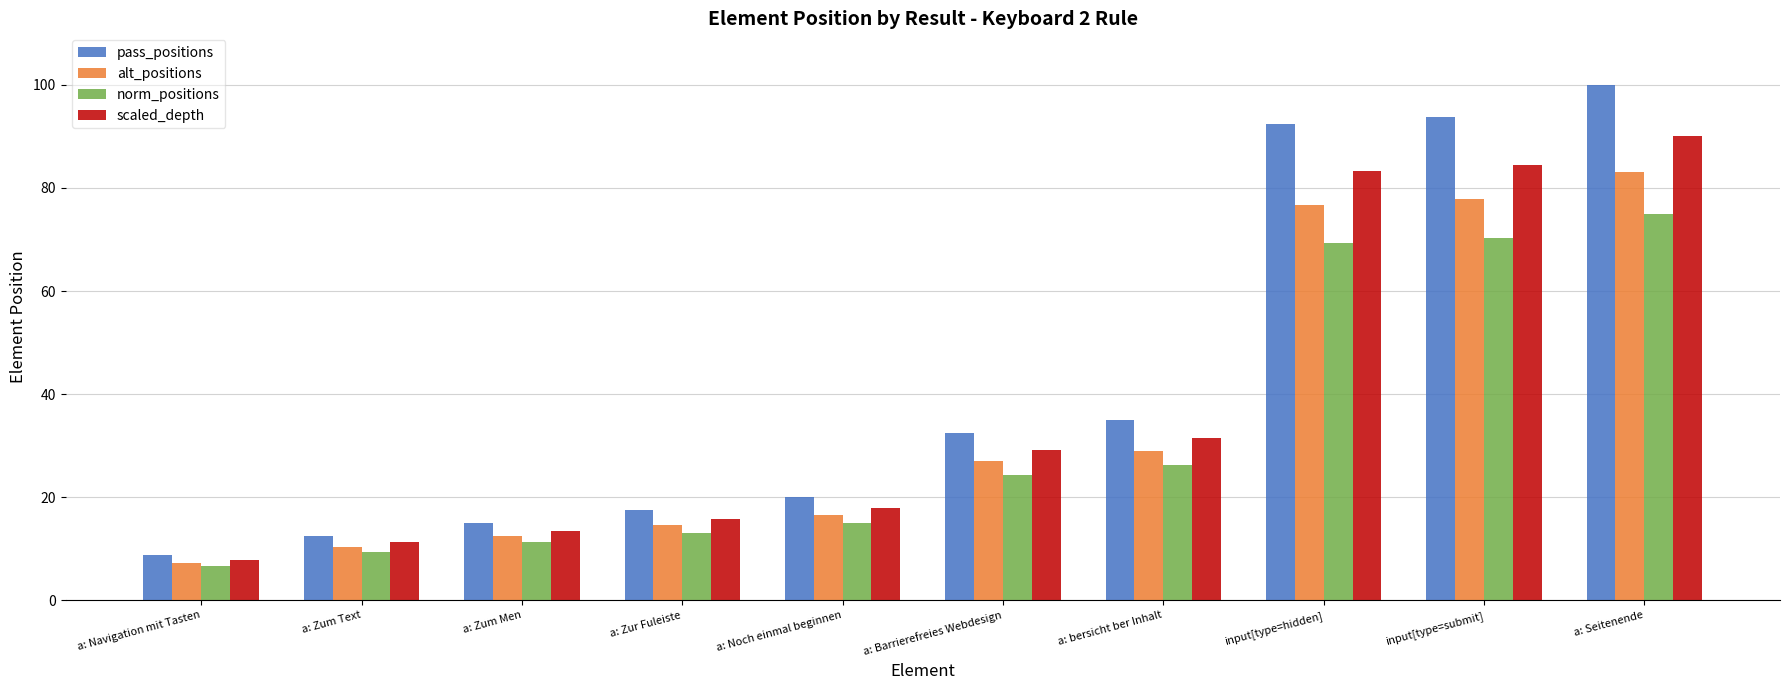

Where does the pass_positions series first go above 32?

a: Barrierefreies Webdesign